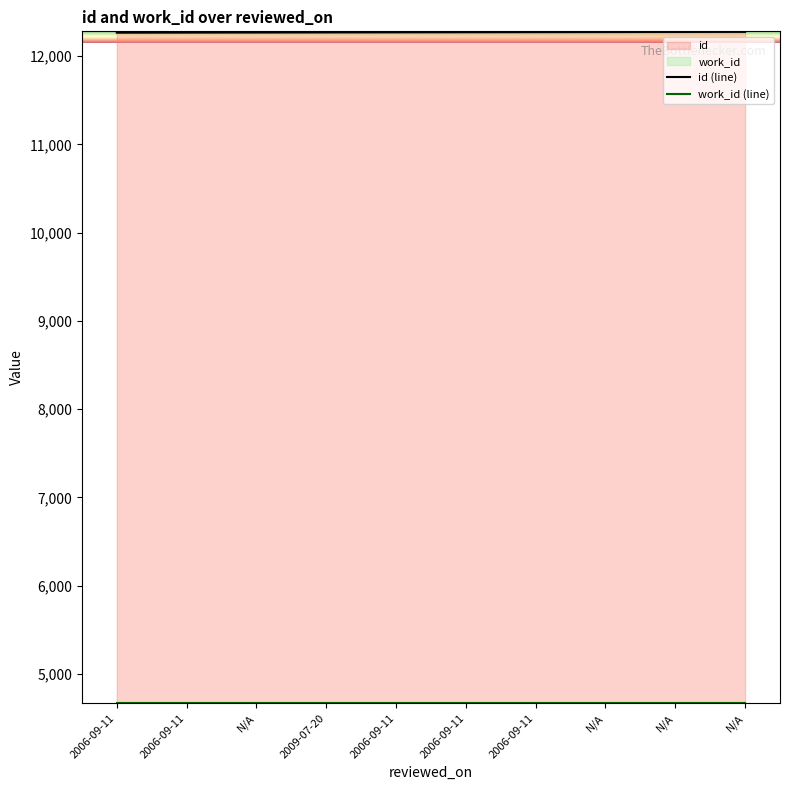

How many series are shown in this chart?

2